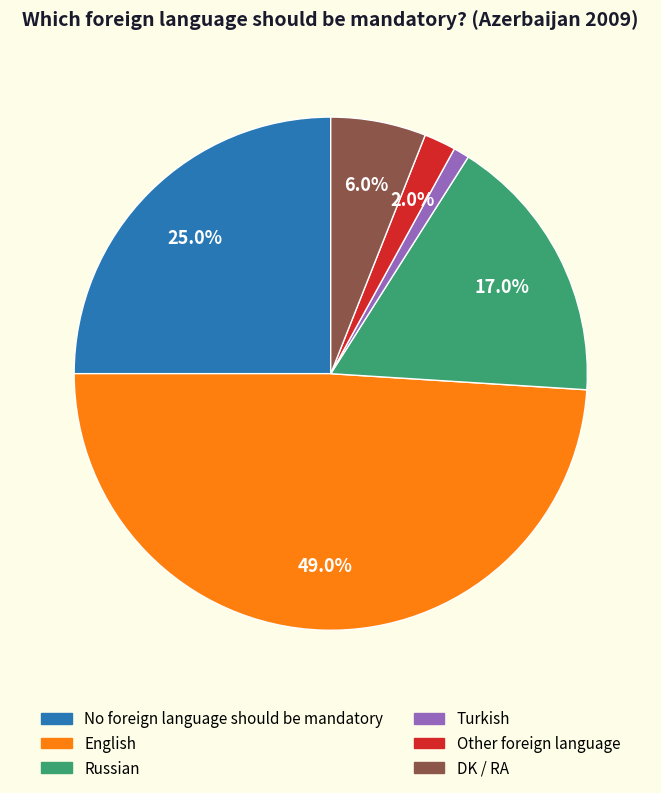

Which slice is the smallest?

Turkish